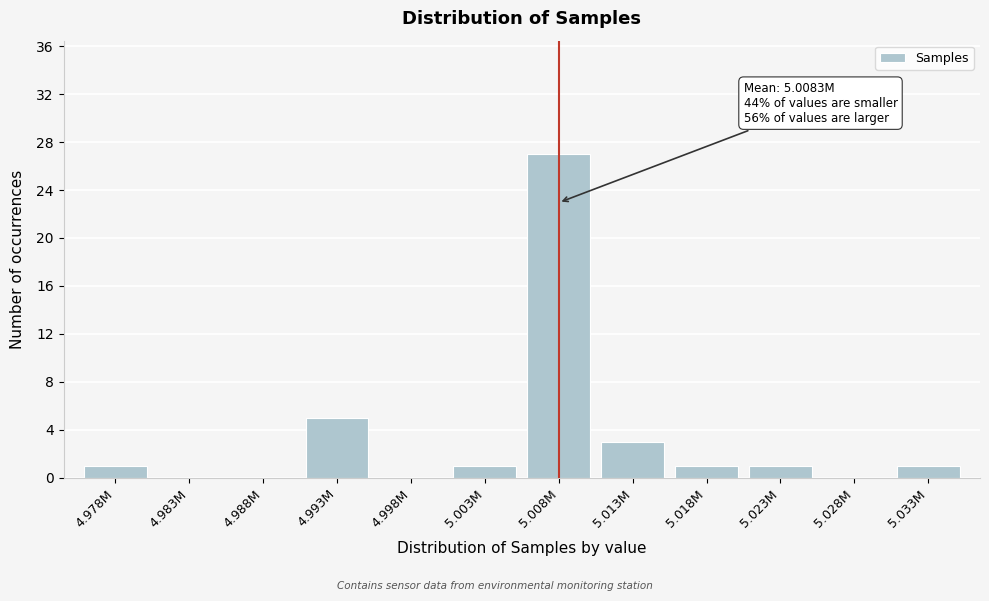

Reading left to right, list all the values displayed in this chart.

4.978M=1	4.983M=0	4.988M=0	4.993M=5	4.998M=0	5.003M=1	5.008M=27	5.013M=3	5.018M=1	5.023M=1	5.028M=0	5.033M=1